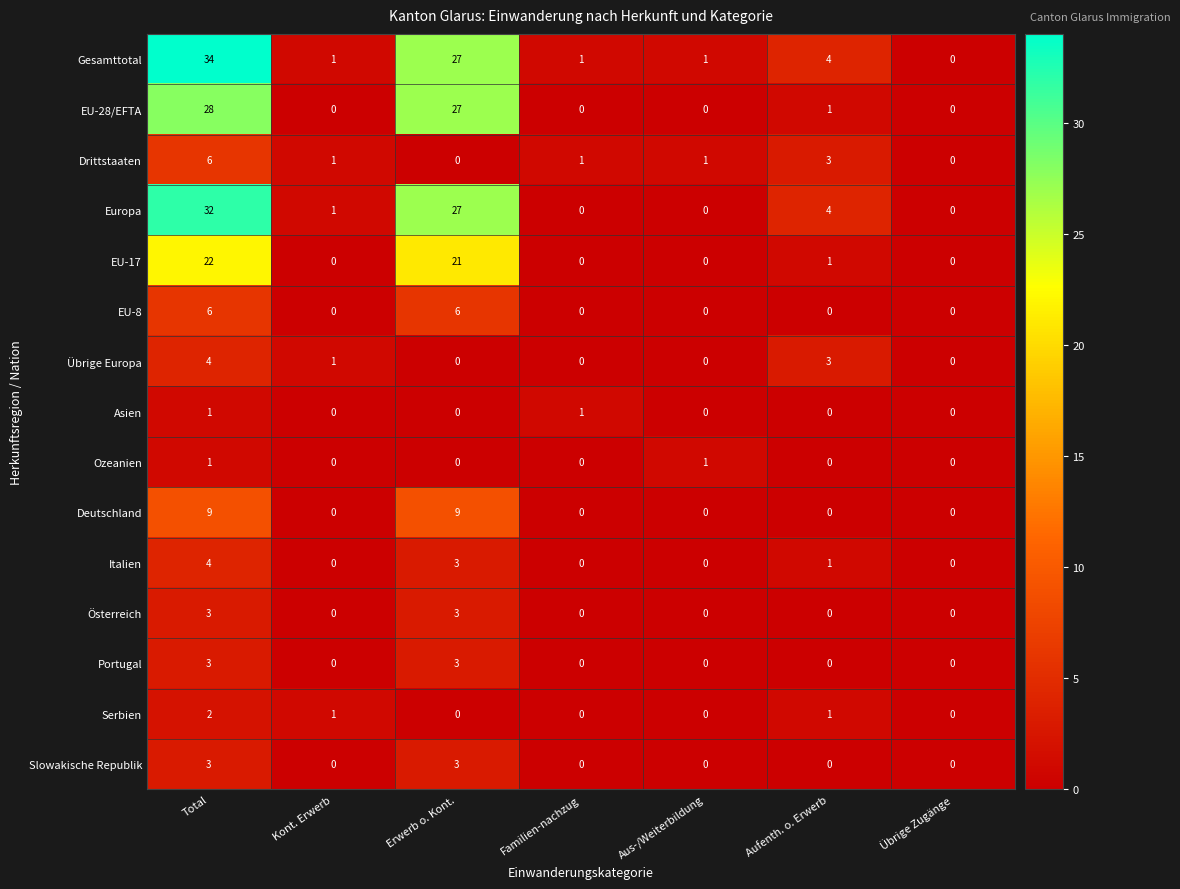

Is it true that Portugal equals -2 at Übrige Zugänge?

False